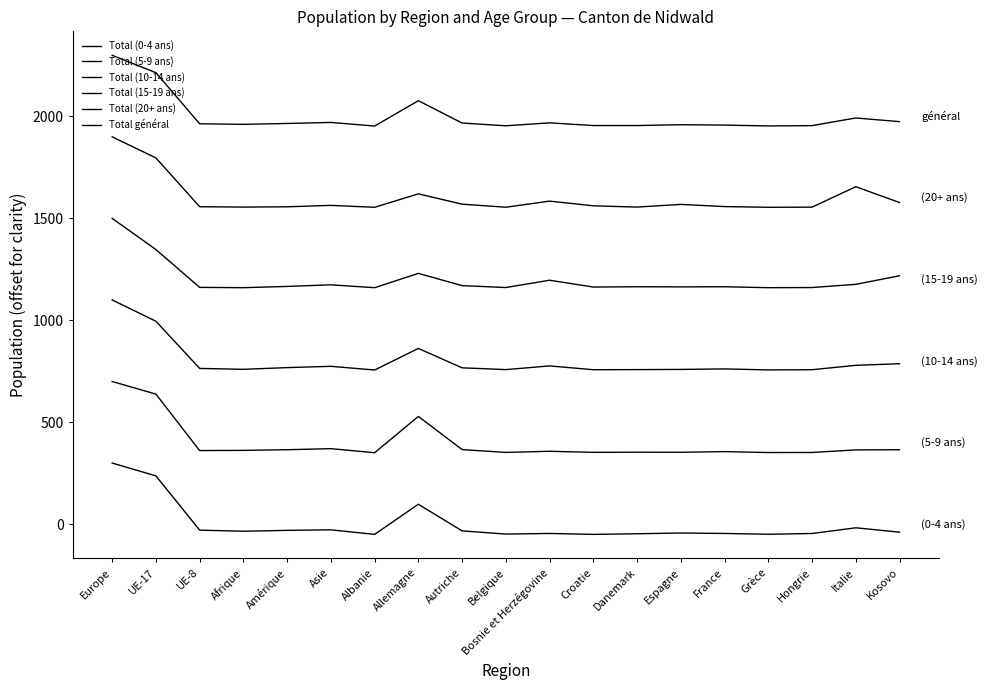

Rank the series by their maximum value, from highest to lowest.

Total général, Total (20+ ans), Total (15-19 ans), Total (10-14 ans), Total (5-9 ans), Total (0-4 ans)